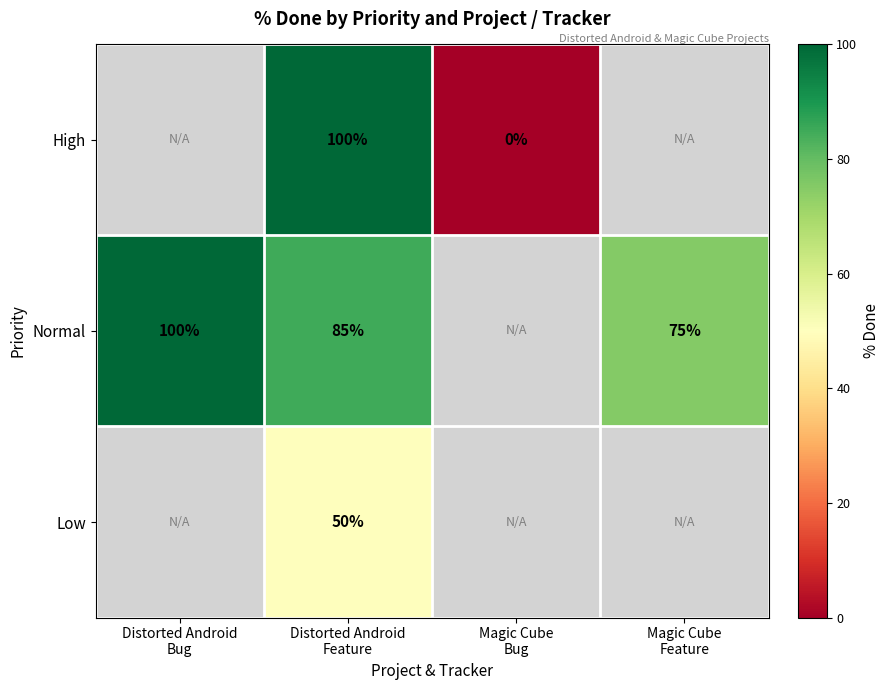

Rank the series at Magic Cube Bug from lowest to highest value.

High, Normal, Low